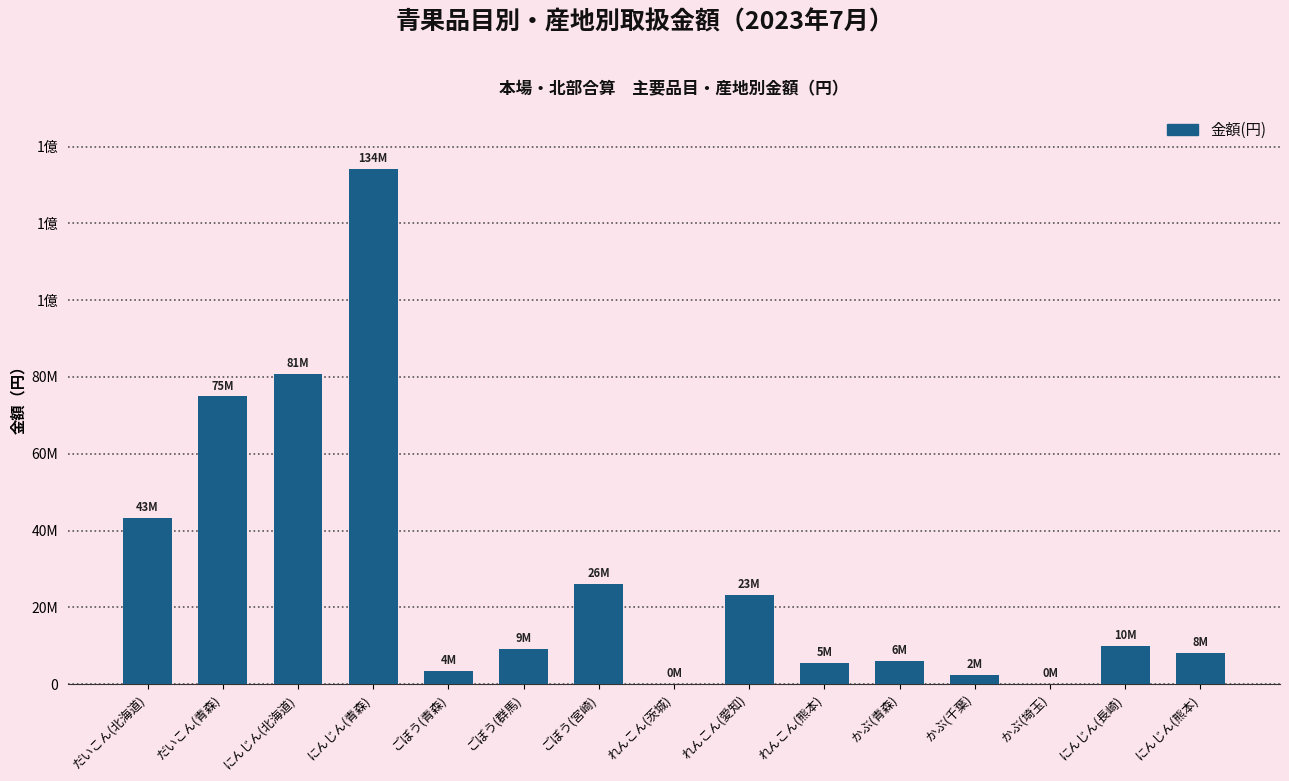

What is the average value?

28509842